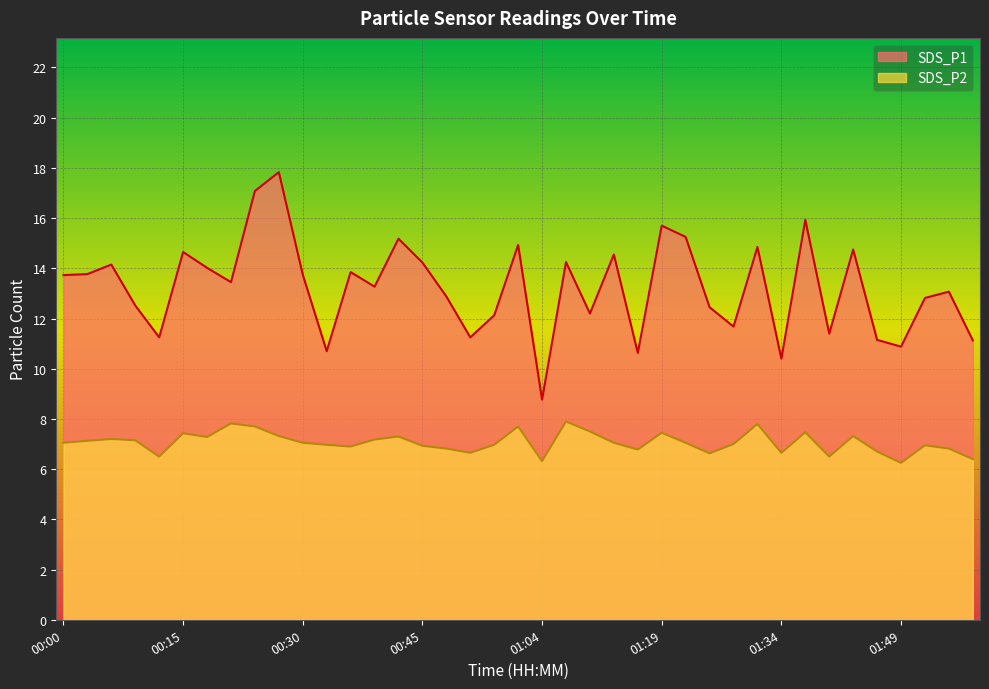

What position from the left is 01:34?

31